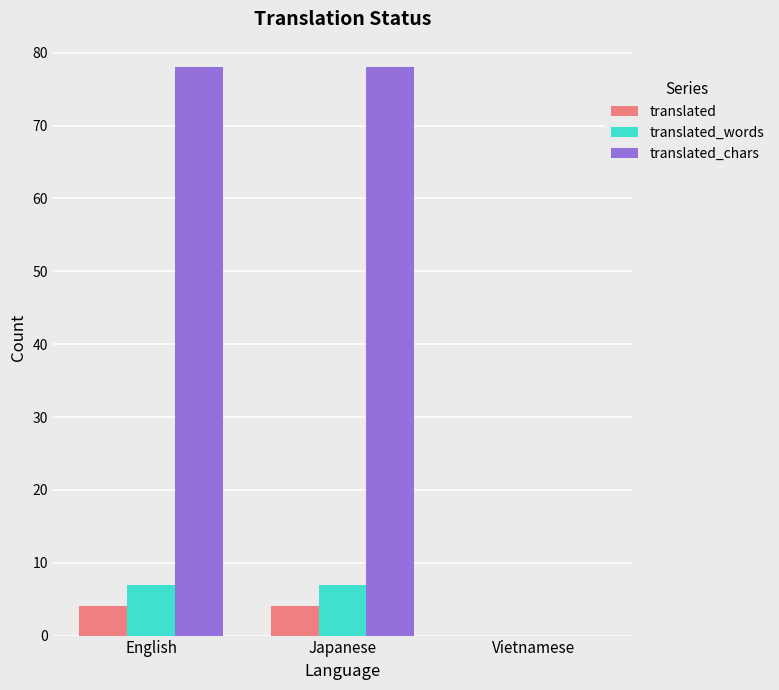

What is the approximate value of translated at Japanese?

4